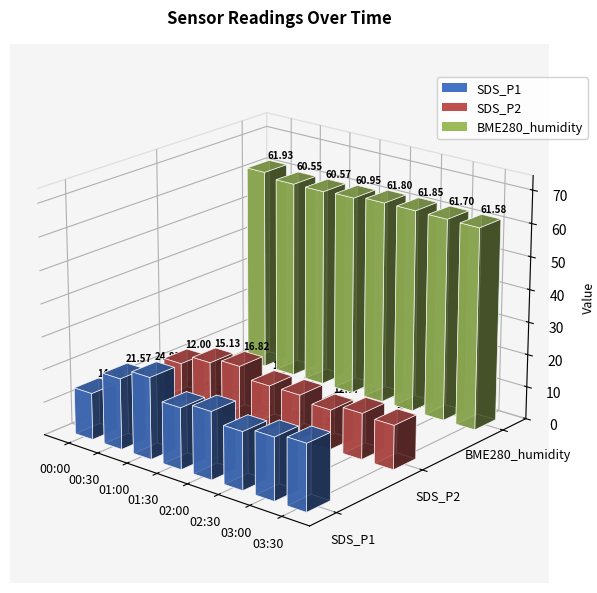

Does the chart contain any negative values?

No